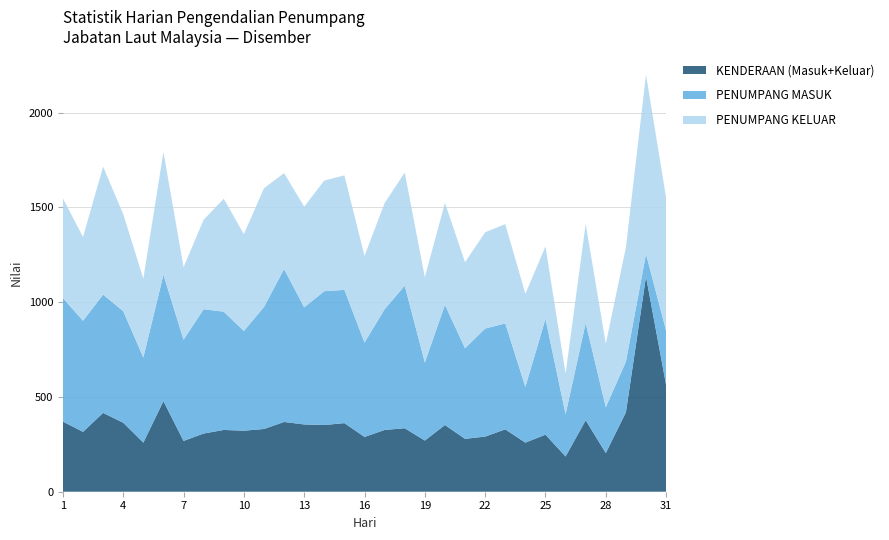

Read the KENDERAAN (Masuk+Keluar) value at 28, to the nearest 50.

200